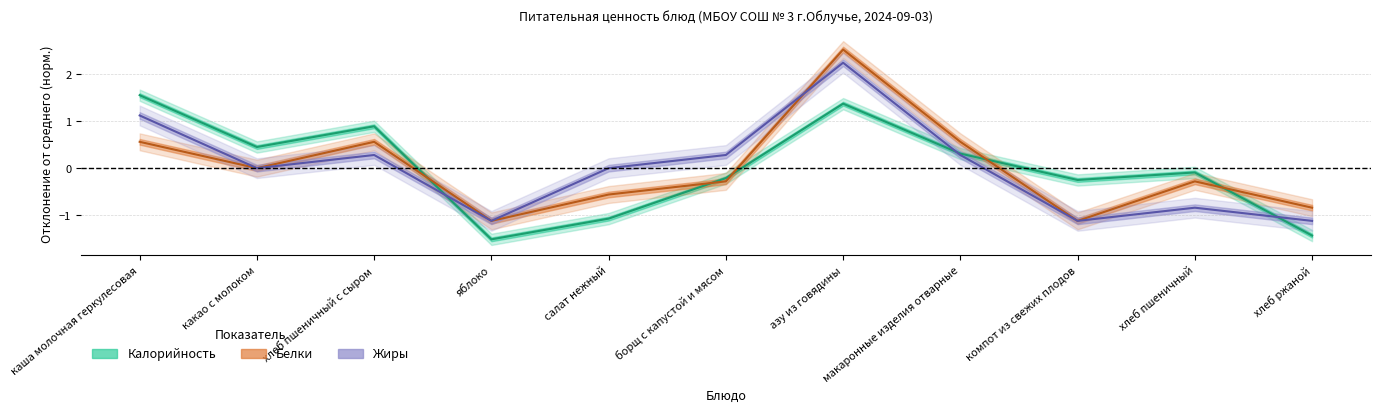

How many series are shown in this chart?

3